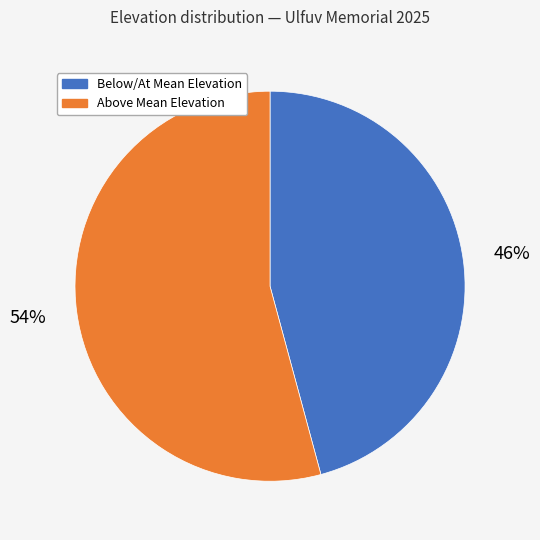

Is Below/At Mean Elevation the majority of the pie?

No